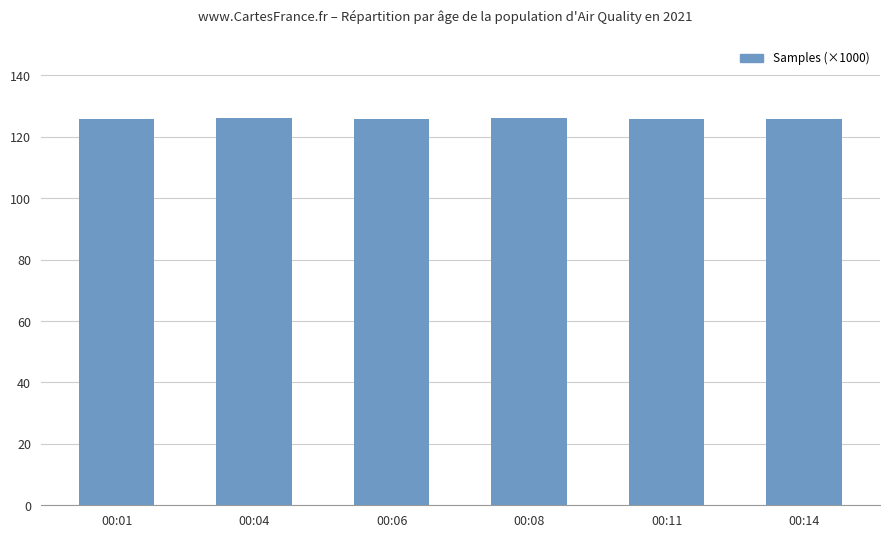

How many bars are there in total?

6